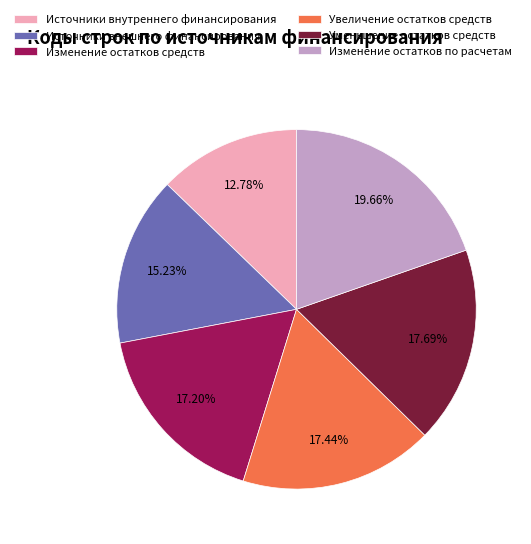

Which slice is the largest?

Изменение остатков по расчетам